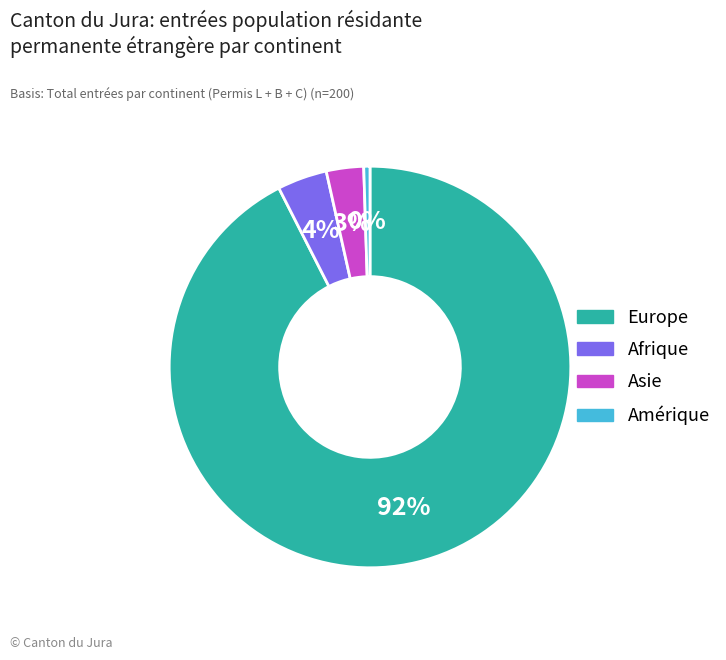

Do Europe and Afrique together represent more than half of the pie?

Yes